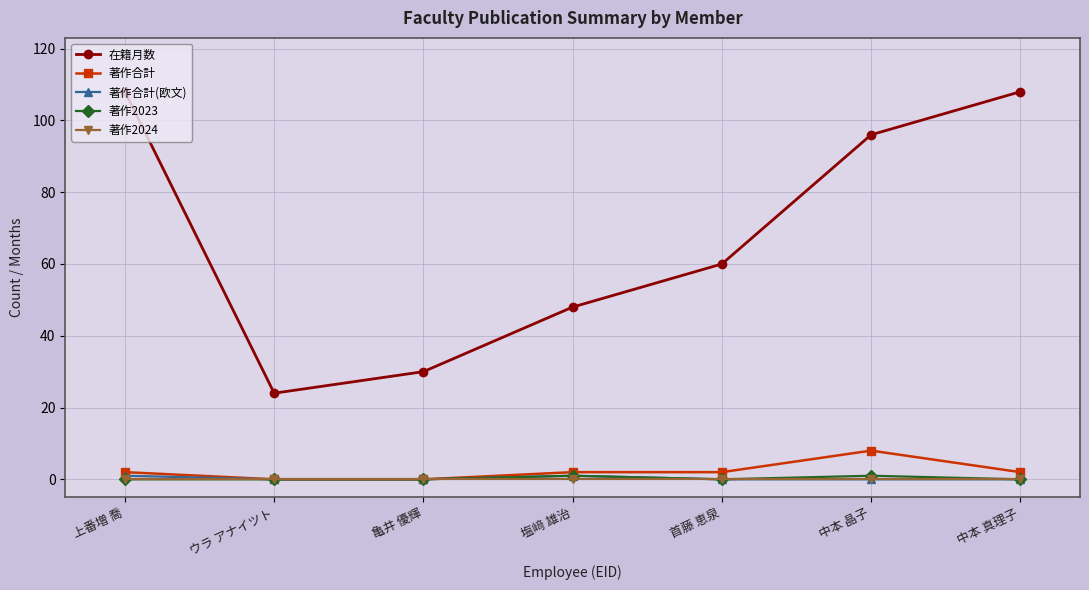

What position from the left is 塩﨑 雄治?

4